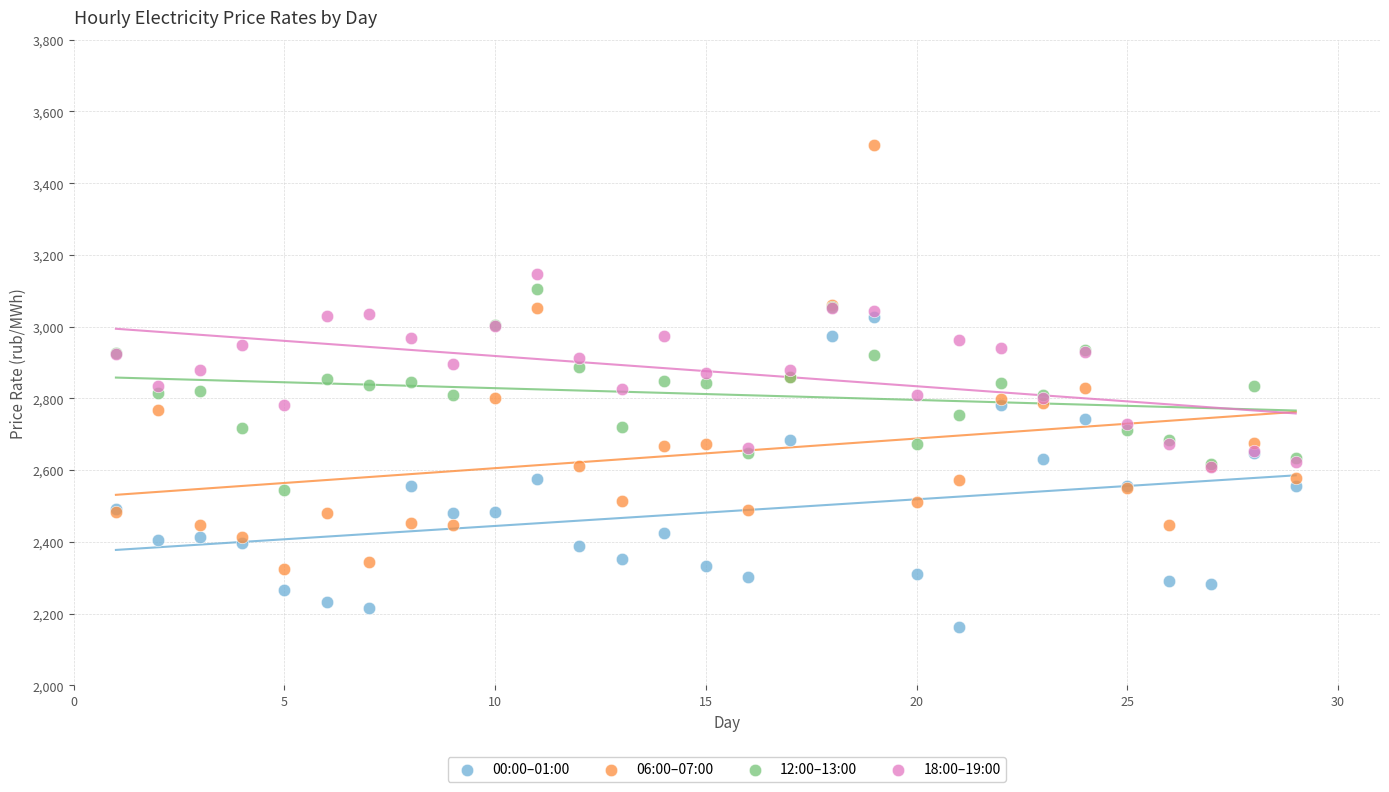

Which series contains the highest Y value?

06:00–07:00